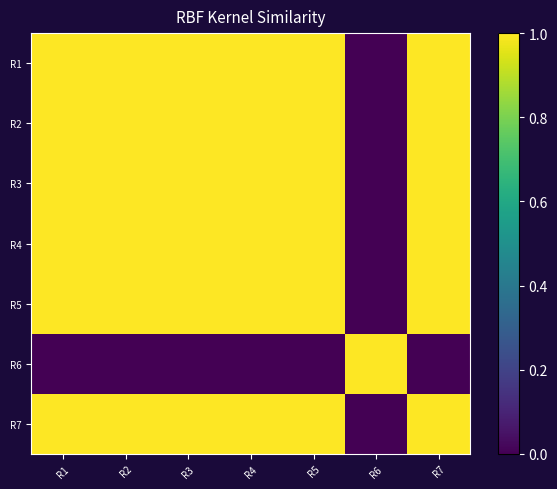

At which category is the sum across all series the highest?

R2